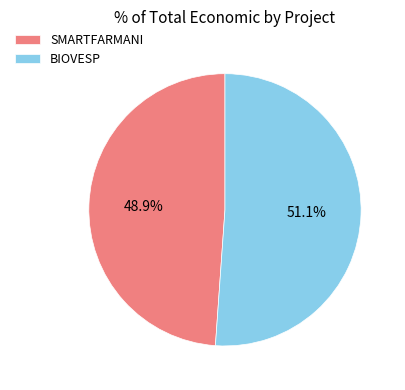

What percentage is NOT represented by BIOVESP?

48.9%